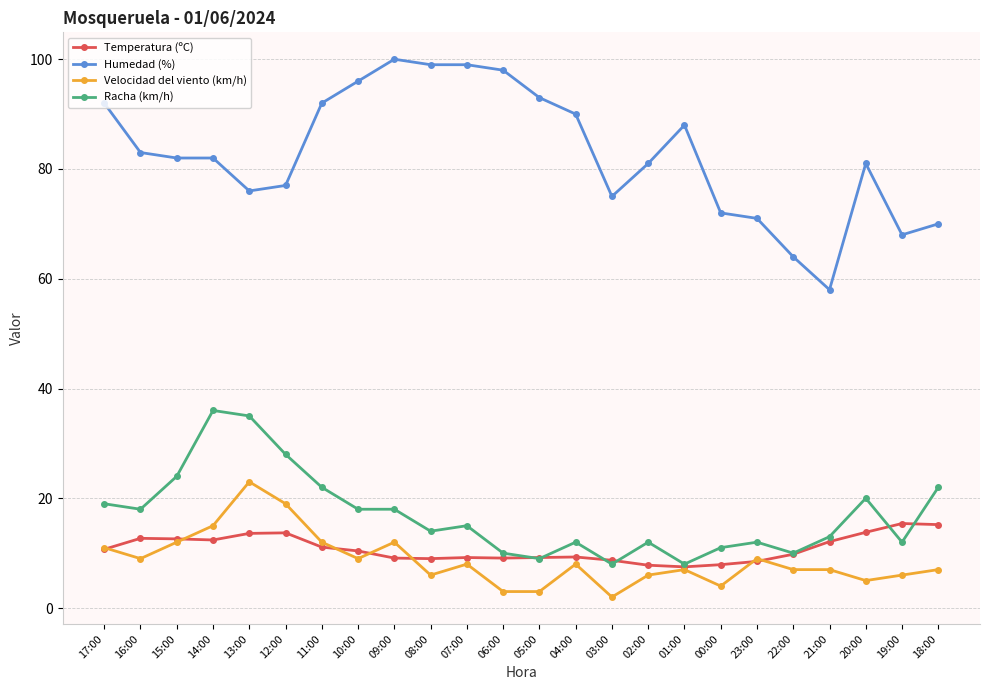

Is it true that Temperatura (ºC) equals 8.5 at 23:00?

True